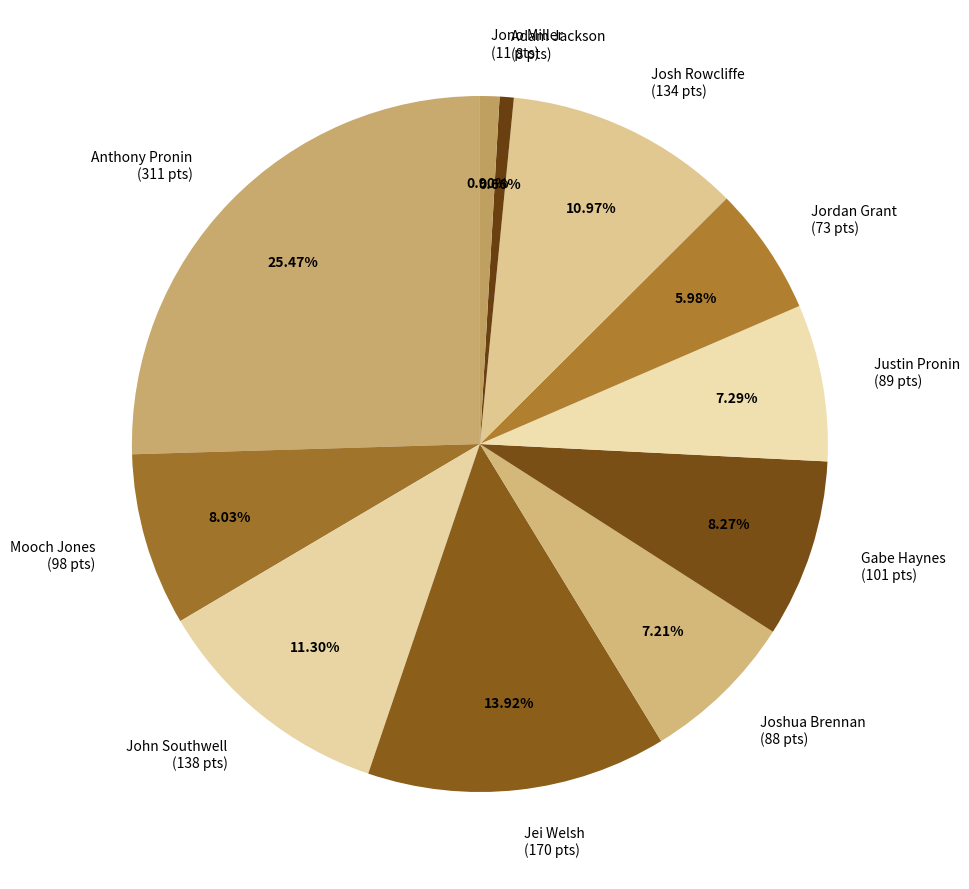

What percentage do Josh Rowcliffe and Jei Welsh together represent?

24.9%